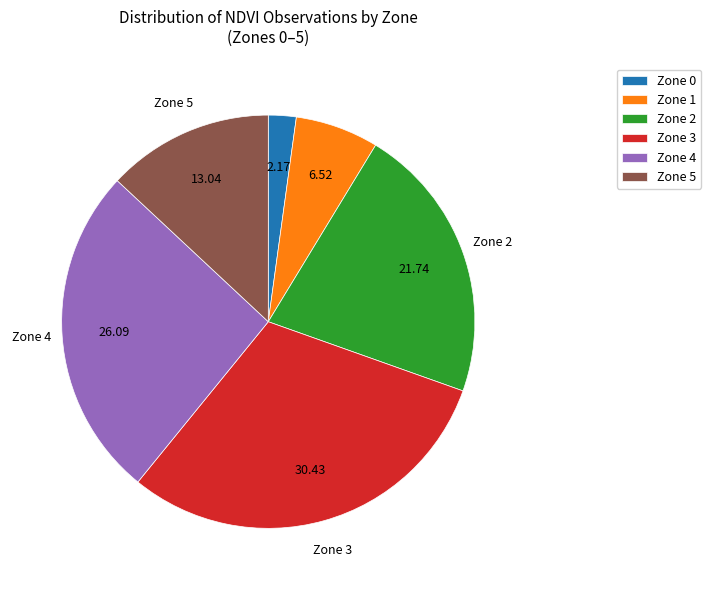

Rank the categories by value from highest to lowest.

Zone 3, Zone 4, Zone 2, Zone 5, Zone 1, Zone 0